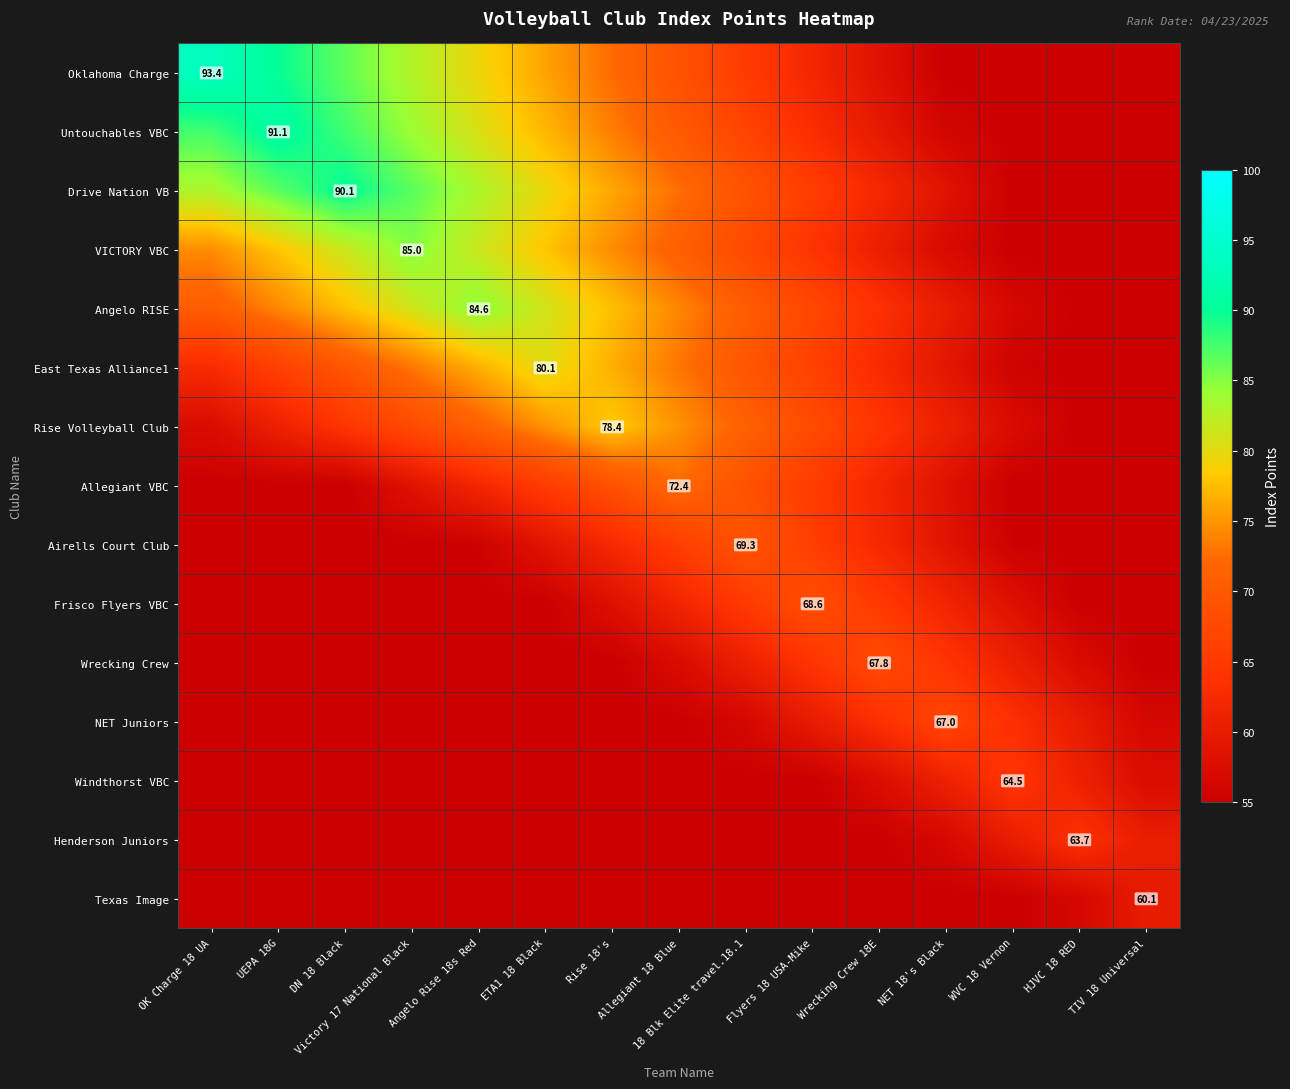

What is the sum of the Oklahoma Charge values at Allegiant 18 Blue and TIV 18 Universal?

123.9